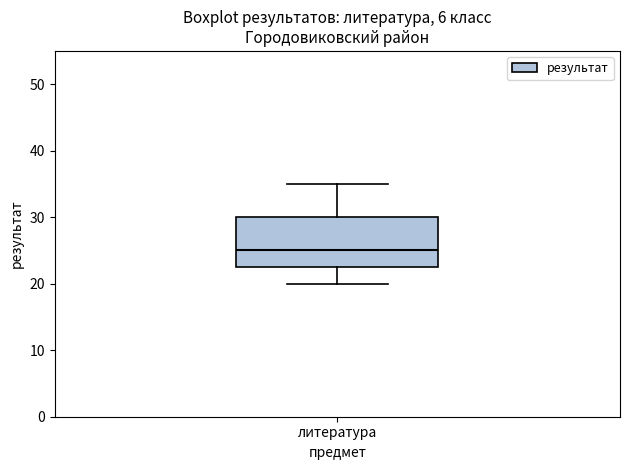

Where is the lower edge of the box for литература on the y-axis? The values are not printed on the chart, so give them approximately, as read against the axis.

23